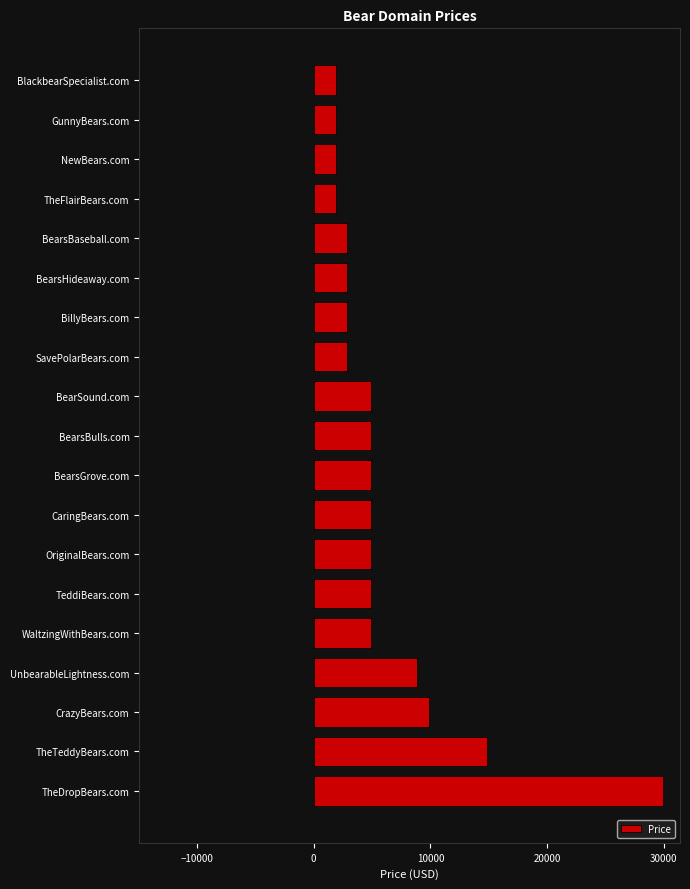

Read the Price value at CrazyBears.com.

9888